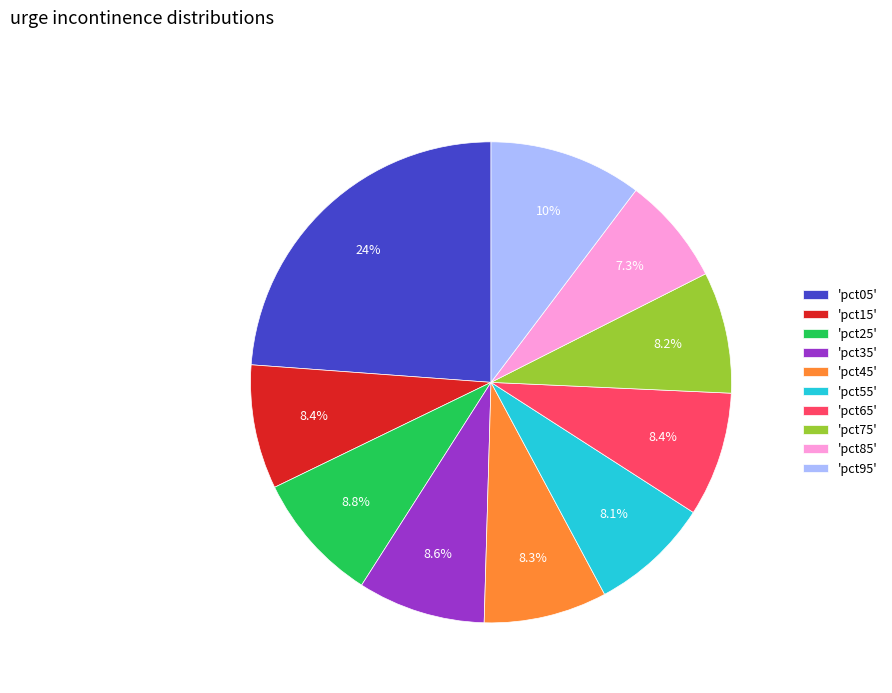

What portion of the pie excludes 'pct05'?

76.2%